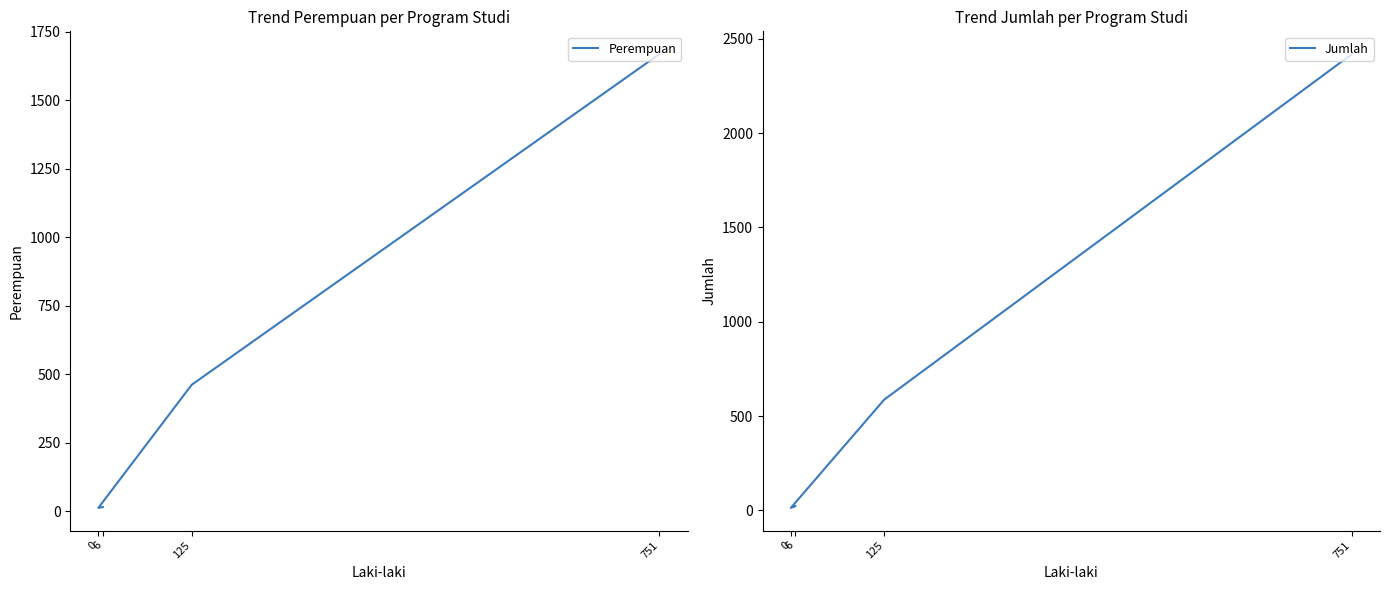

Rank the categories by Jumlah value from lowest to highest.

0, 6, 125, 751